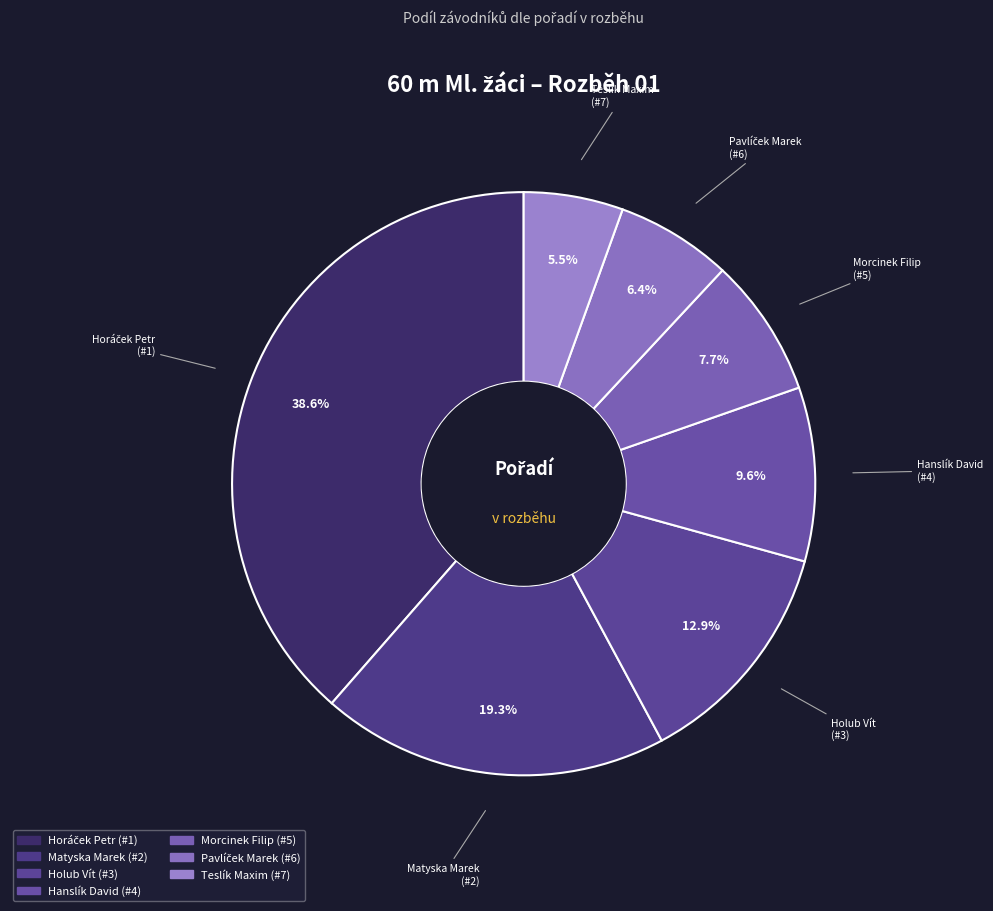

To the nearest percent, what is the difference between the Morcinek Filip and Hanslík David slice percentages?

2%